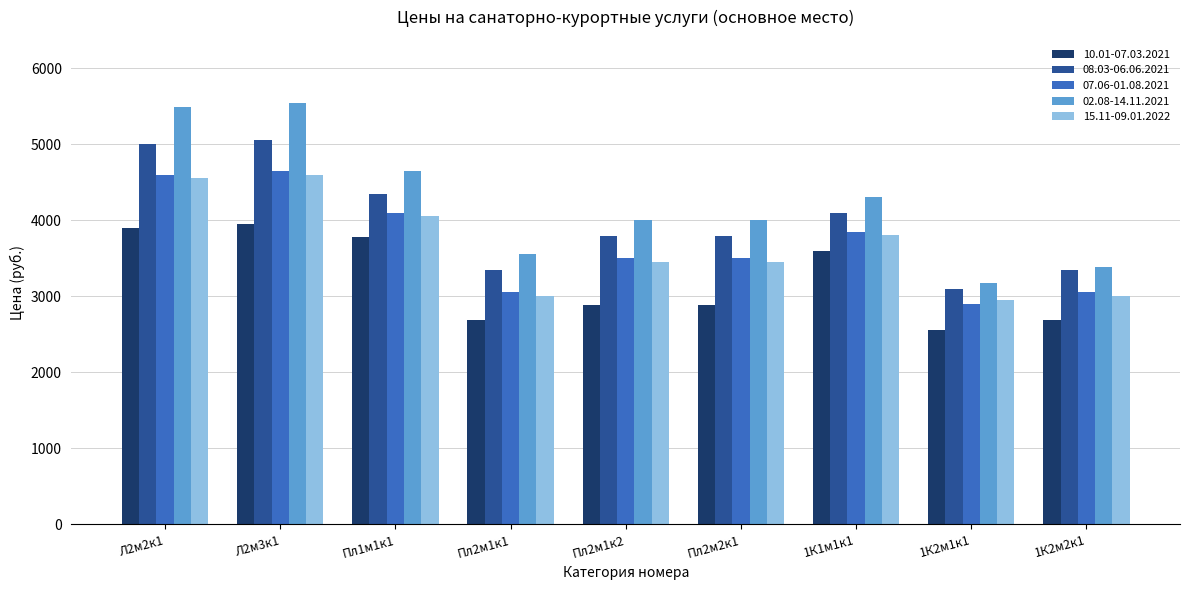

What is the spread (max minus min) of values at Пл2м1к1?

860